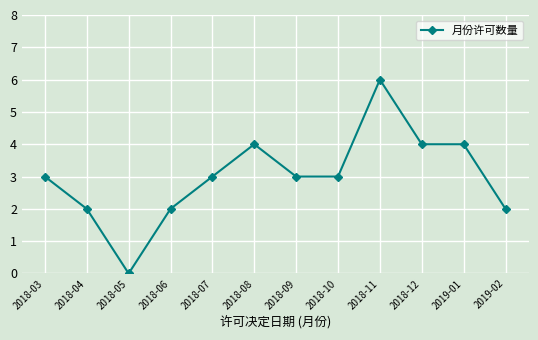

The chart shows a value of 4 at 2018-08. True or false?

True